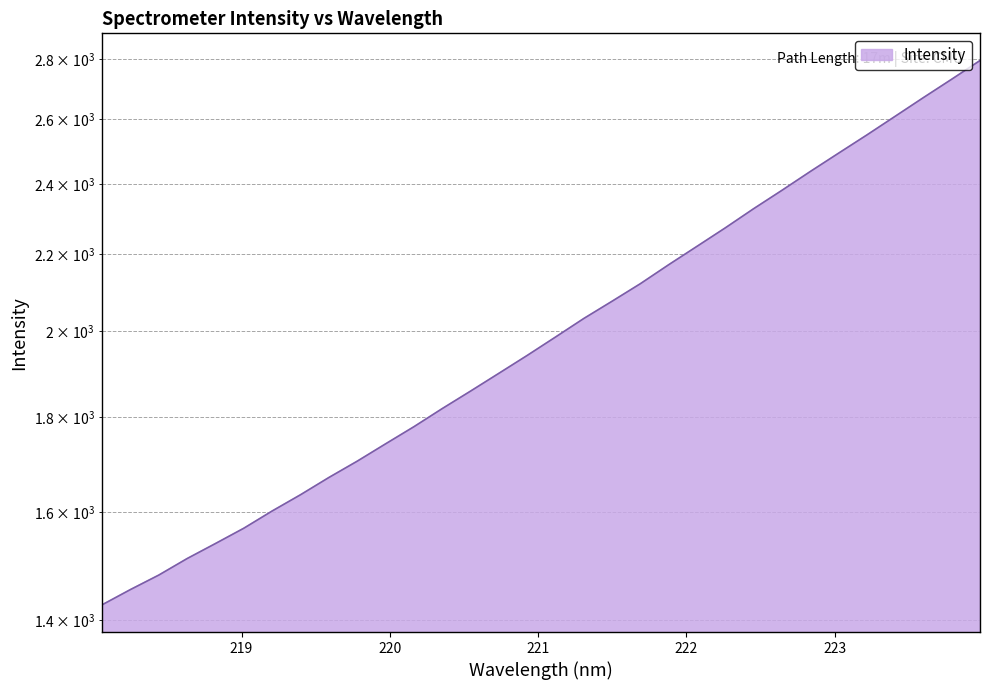

What is the change in value from 219.0156 to 219.589?

+101.4